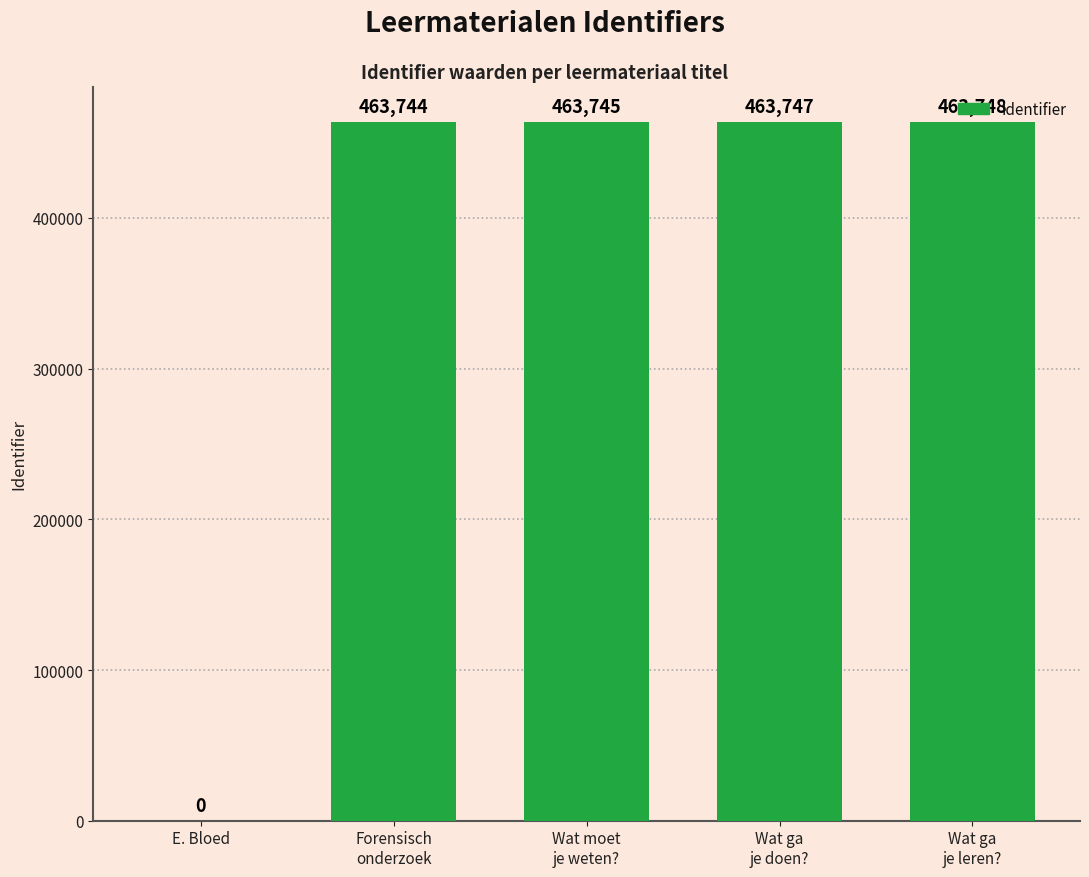

Read the value at Forensisch
onderzoek, to the nearest 100.

463700